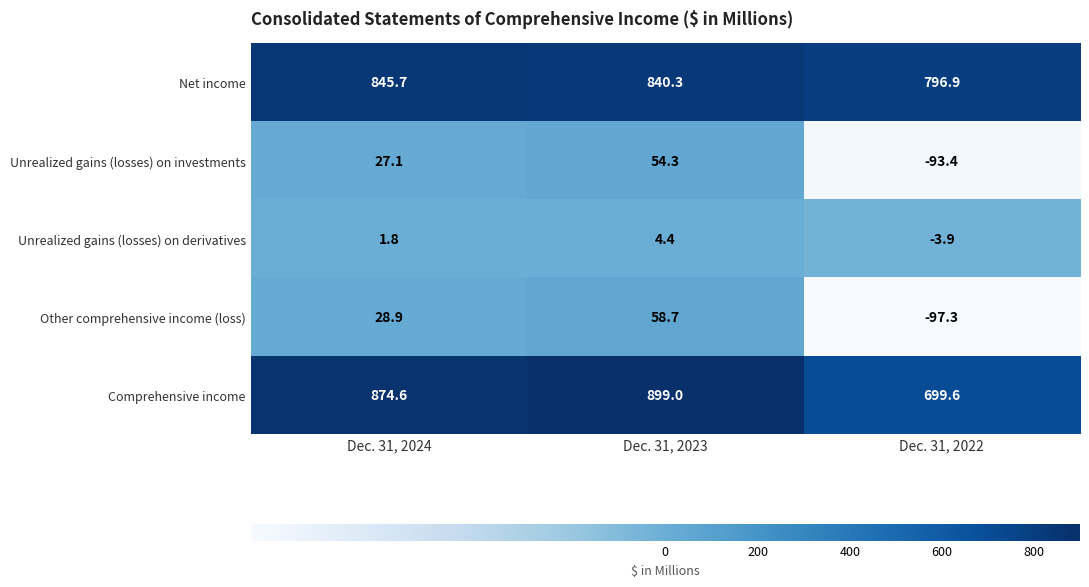

At Dec. 31, 2022, list the series in order from smallest to largest.

Other comprehensive income (loss), Unrealized gains (losses) on investments, Unrealized gains (losses) on derivatives, Comprehensive income, Net income